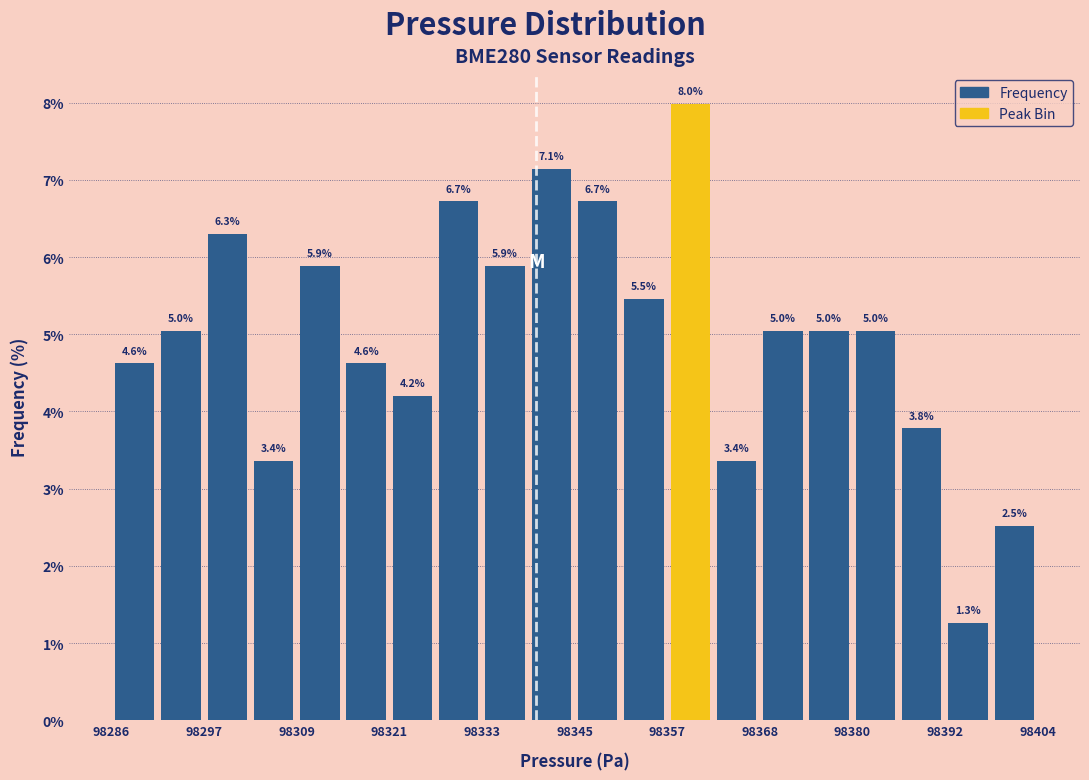

Read against the x-axis, roughly where is the centre of the tallest bar?

98360